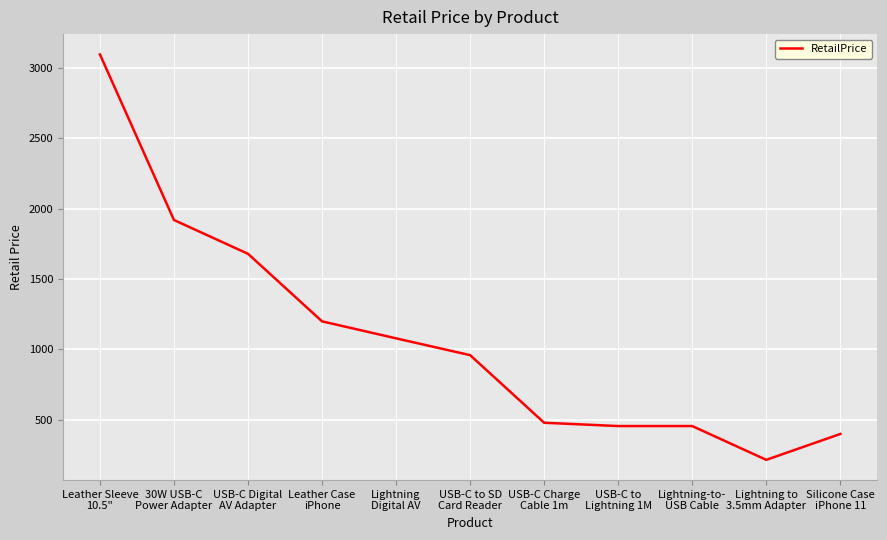

What is the greatest value displayed?

3096.0